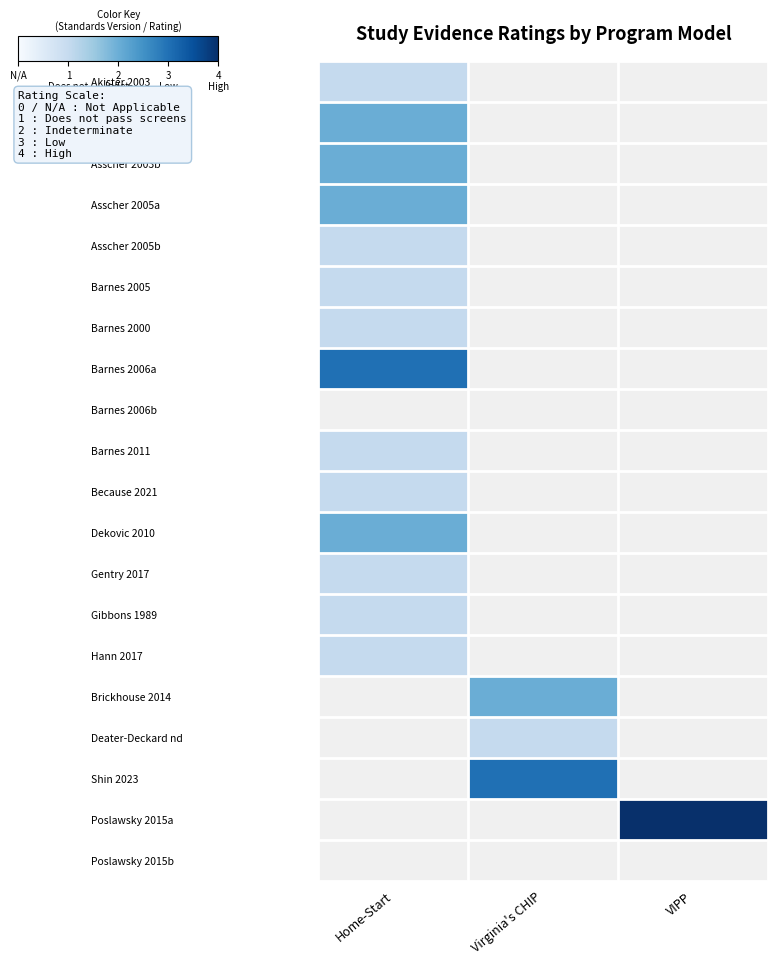

True or false: Barnes 2011 has a value of 1.0 at Home-Start.

True